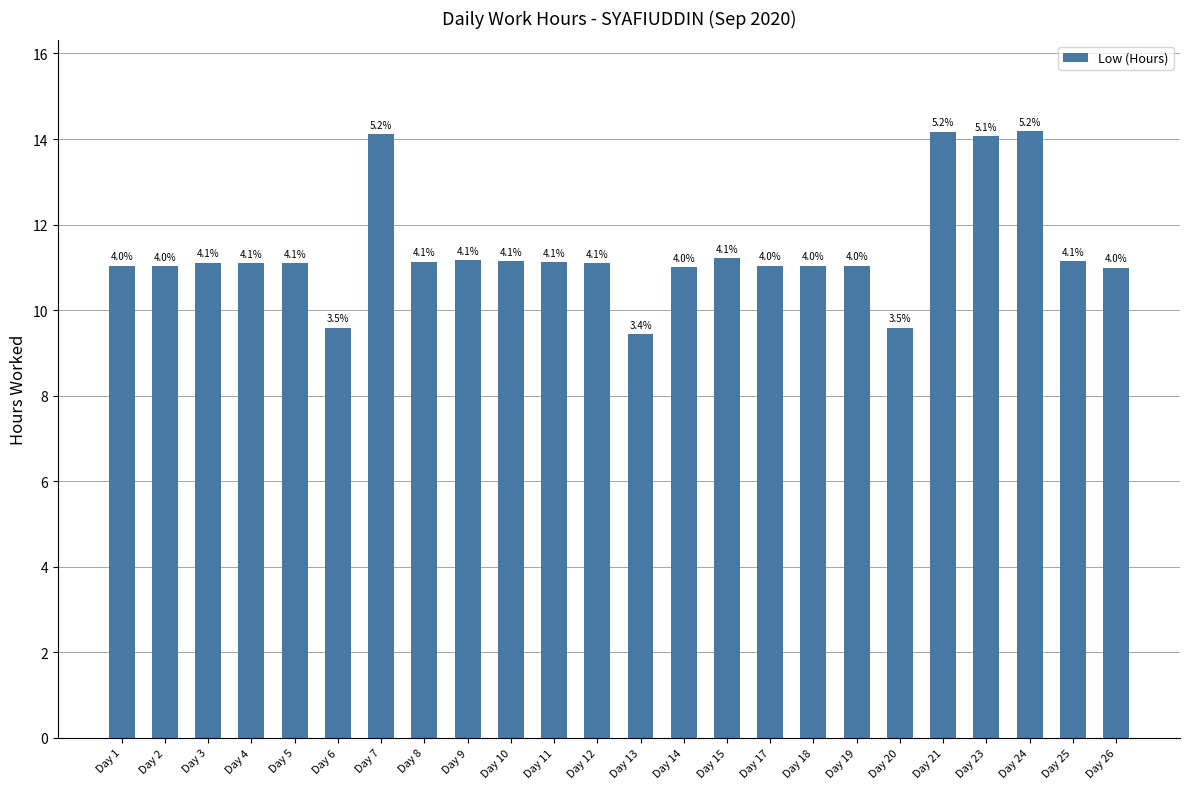

Are the bars horizontal?

No